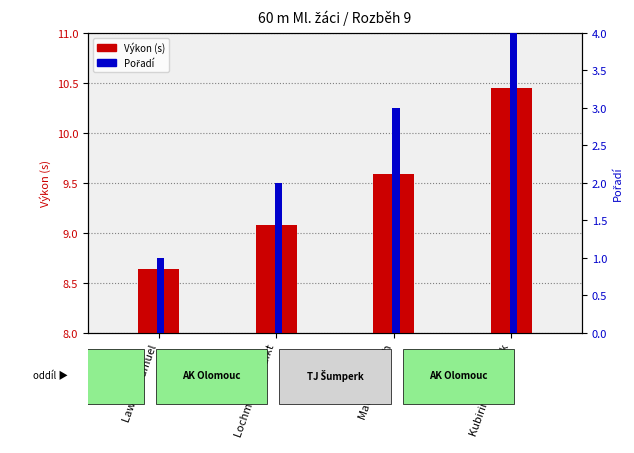

At which label does Pořadí reach its minimum?

Lawson Samuel